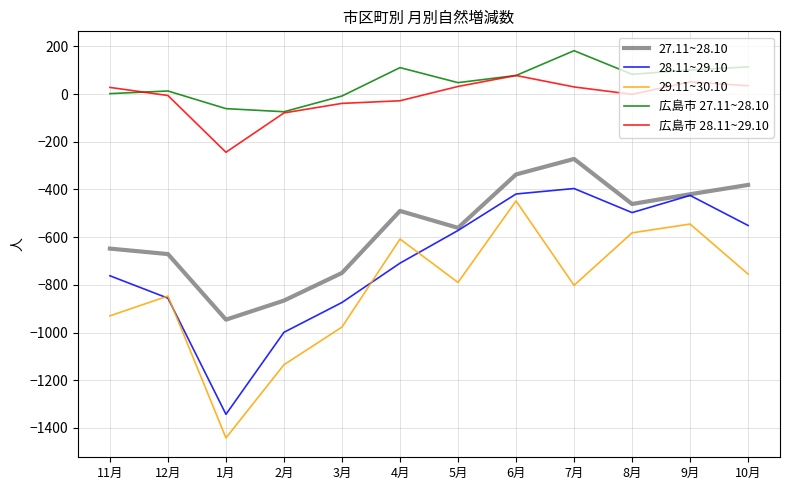

What is the maximum value for 27.11~28.10?

-272